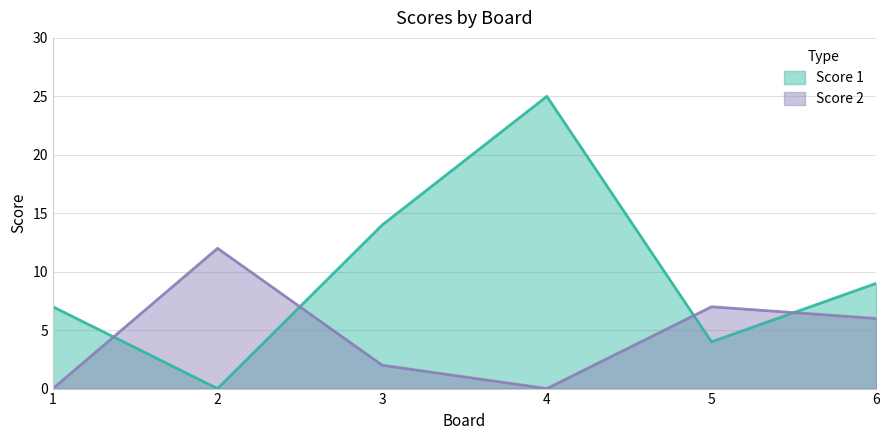

Count the number of categories in the chart.

6